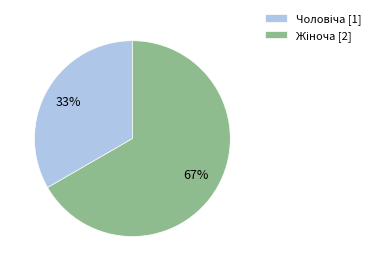

Count the number of slices in the pie.

2